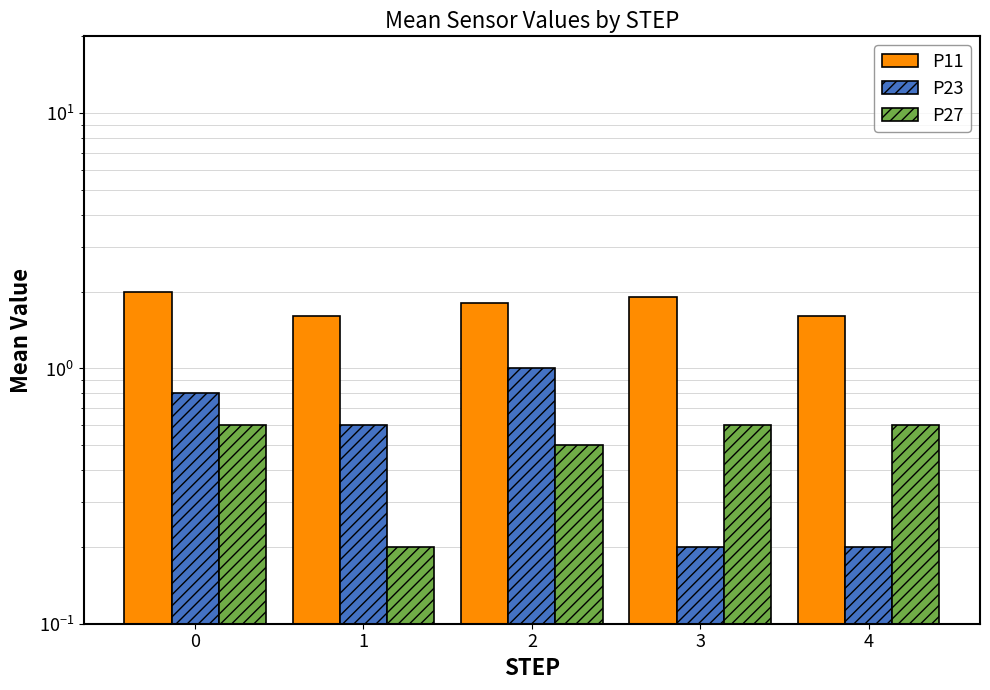

What is the difference between the second highest and second lowest values in the P27 series?

0.1